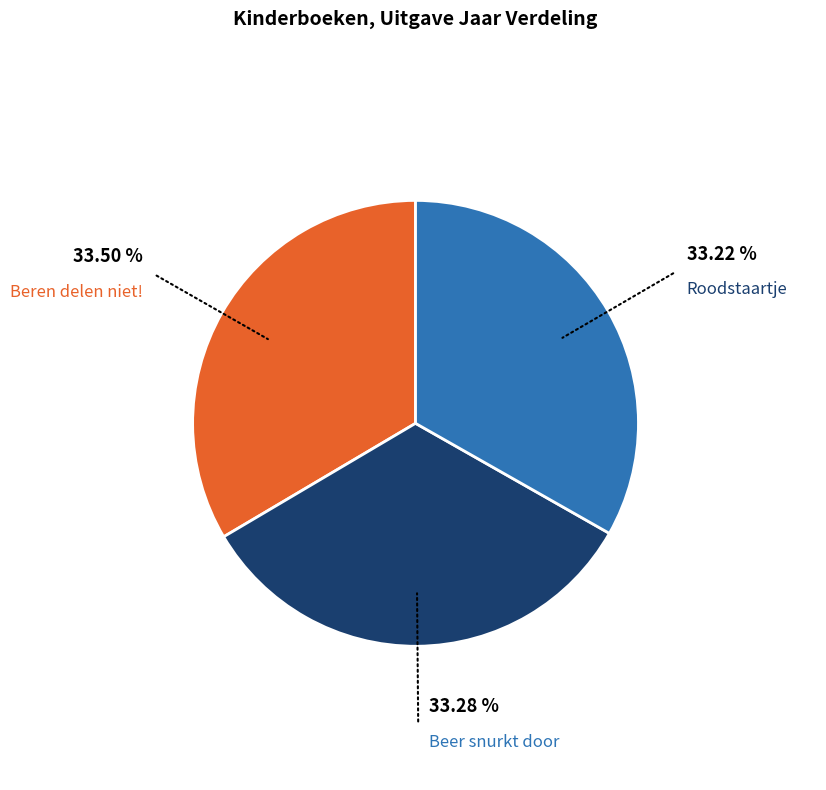

How many segments does this pie chart have?

3